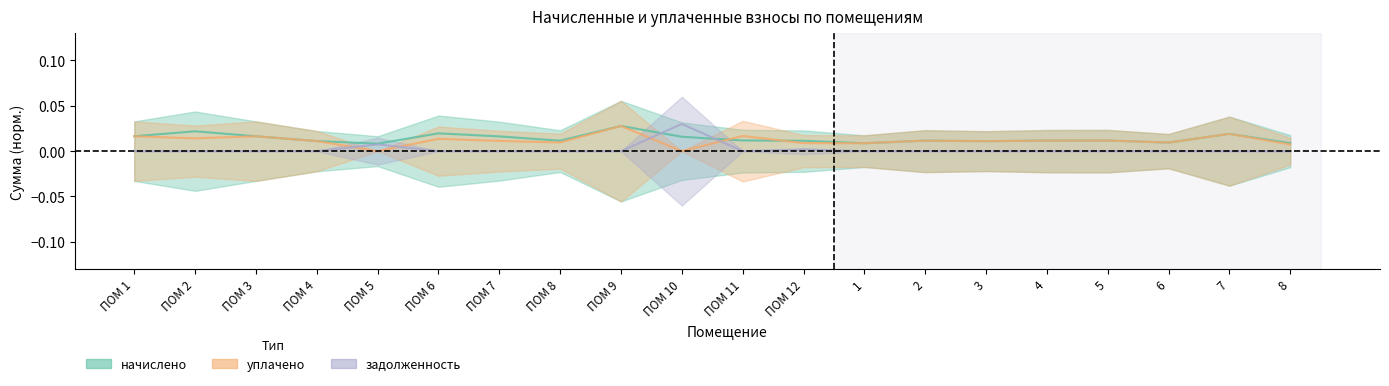

Which series has the largest total across all categories?

начислено